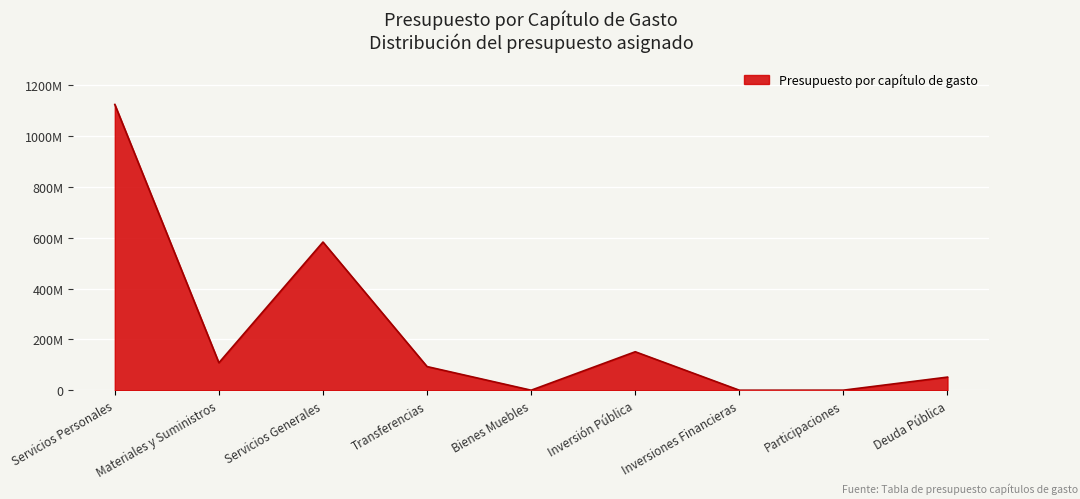

What is the change in value from Servicios Generales to Inversiones Financieras?

-582926201